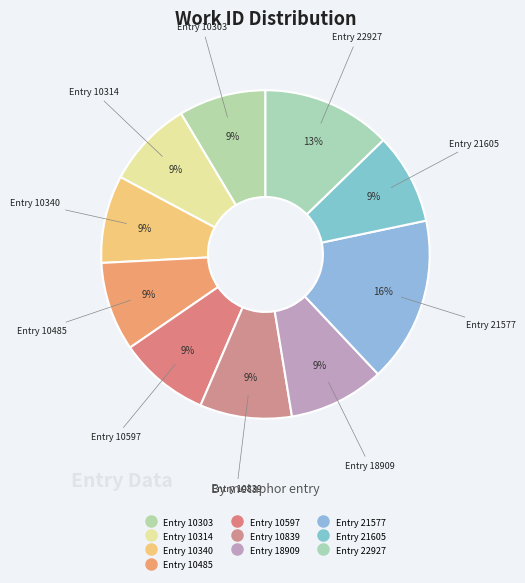

How many slices are in this pie chart?

10